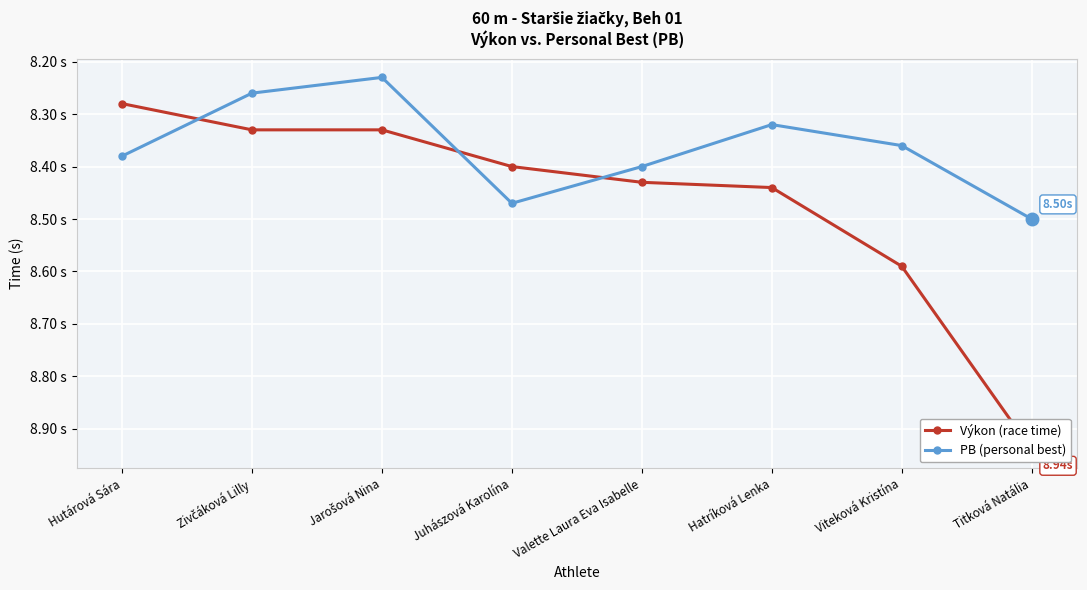

The Výkon (race time) series shows 4.8 at Jarošová Nina. True or false?

False